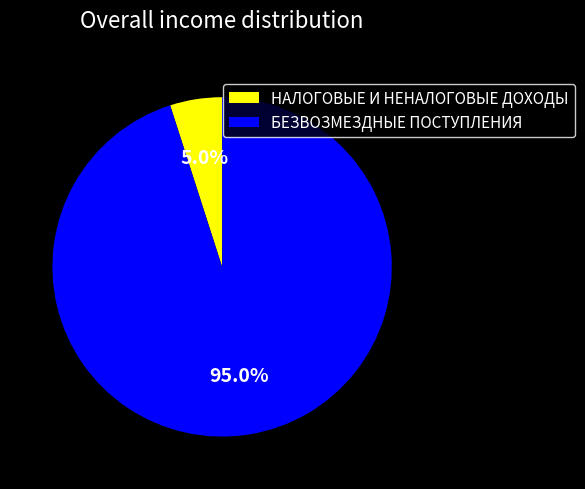

Does НАЛОГОВЫЕ И НЕНАЛОГОВЫЕ ДОХОДЫ account for over 50% of the chart?

No